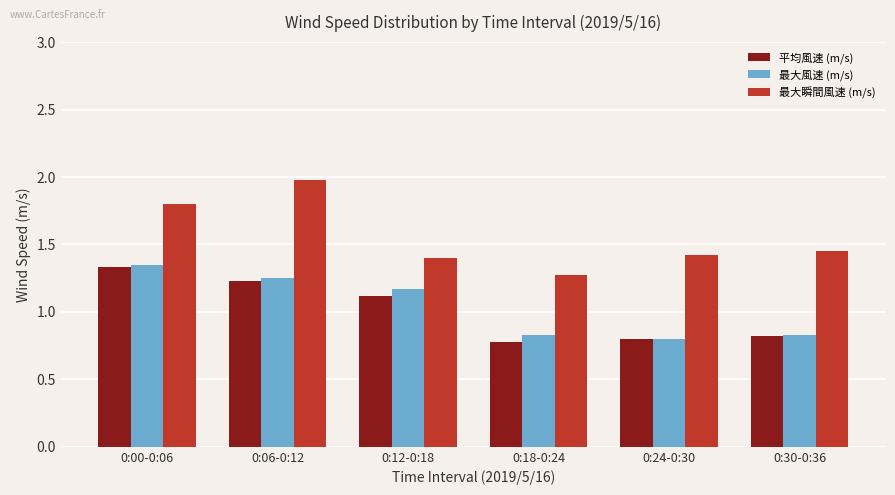

True or false: 平均風速 (m/s) has a value of 1.7 at 0:06-0:12.

False